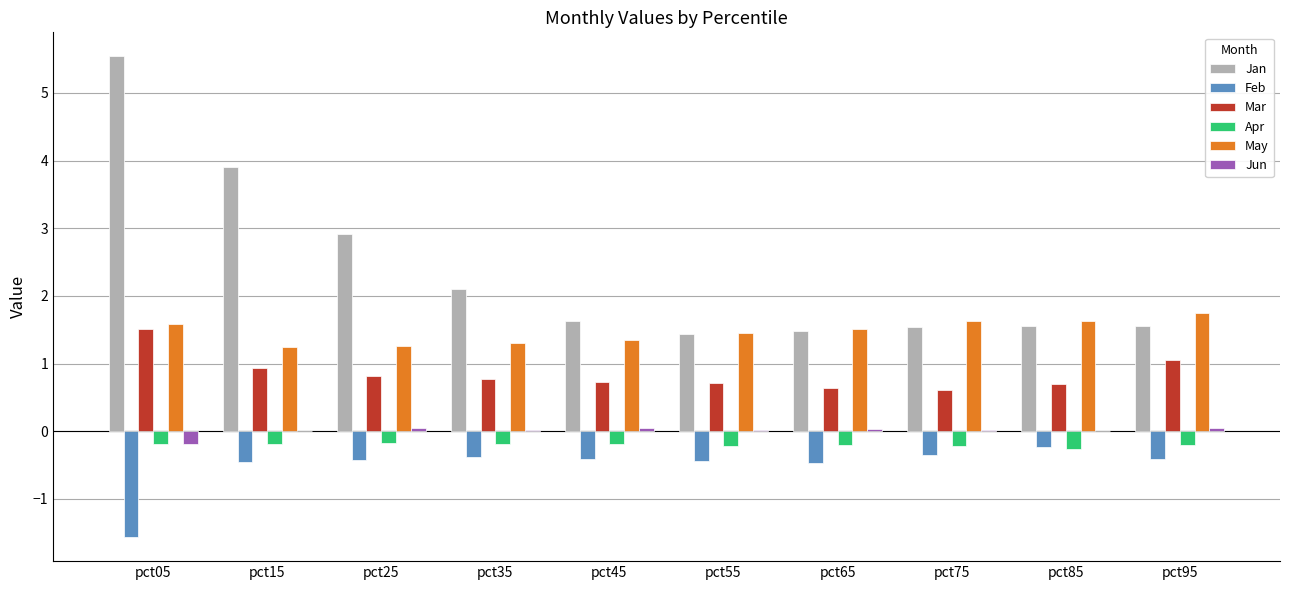

Between pct05 and pct75, which series saw the biggest shift?

Jan